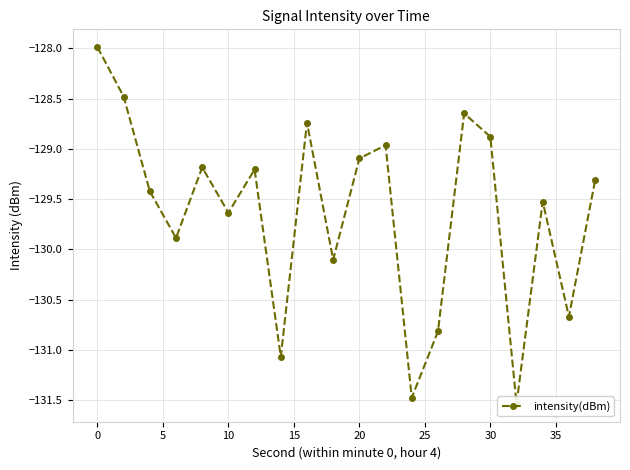

What is the greatest value displayed?

-128.0